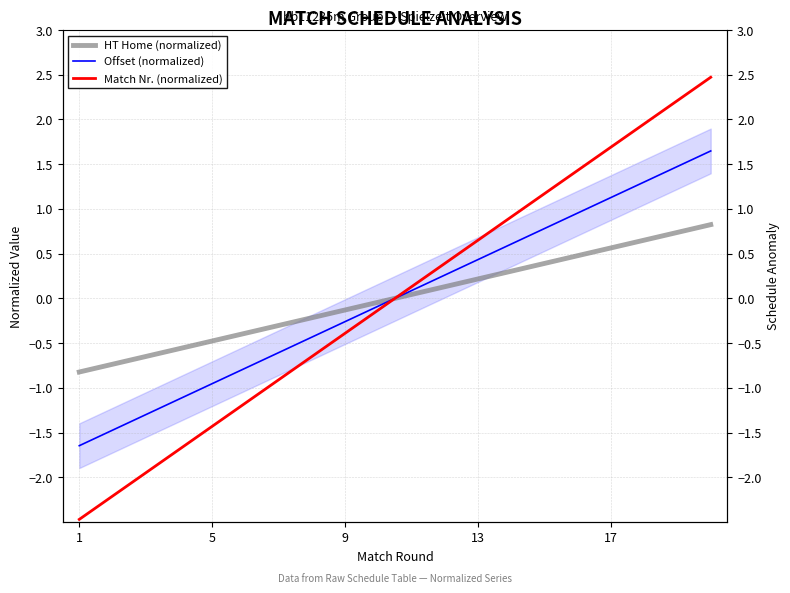

Which series has the largest total across all categories?

HT Home (normalized)